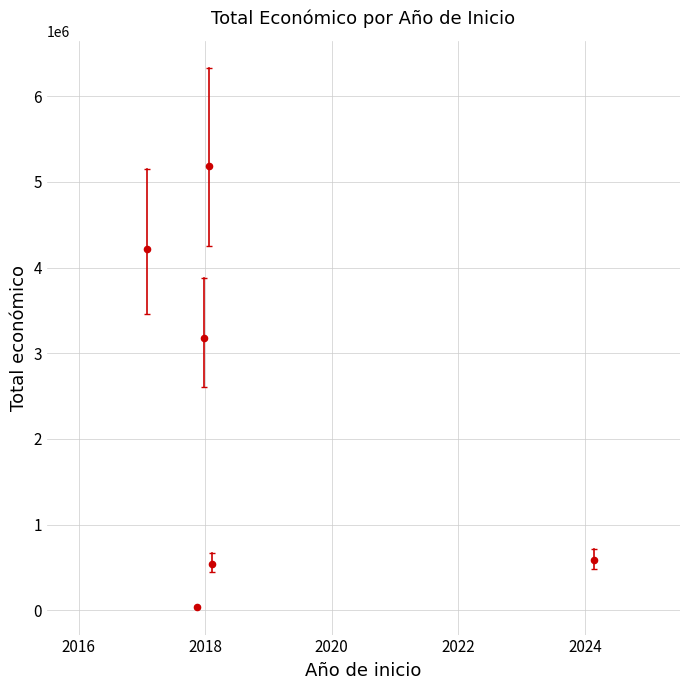

What is the range of Y values (max minus min)?

5149331